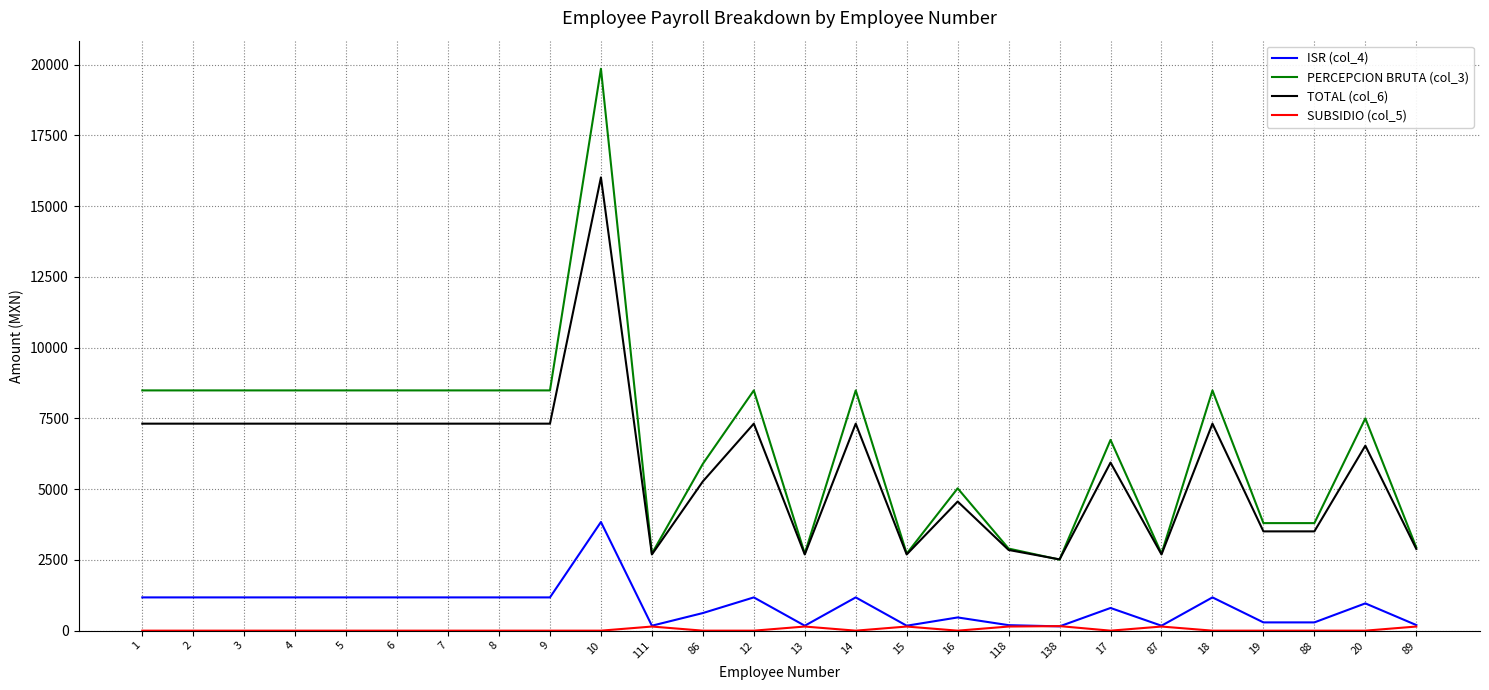

What is the minimum value for PERCEPCION BRUTA (col_3)?

2509.5